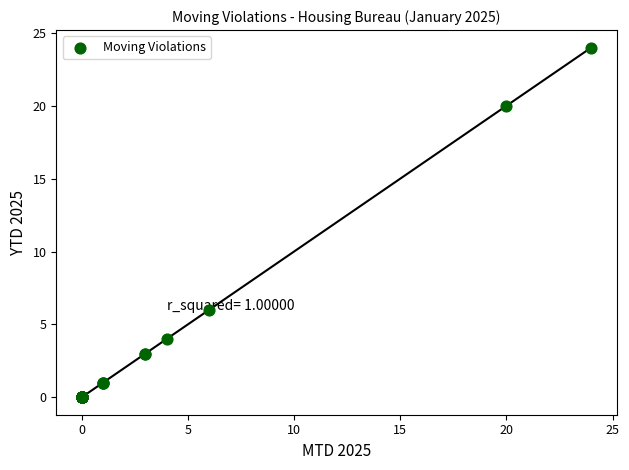

What Y value in the scatter plot is closest to 12?

6